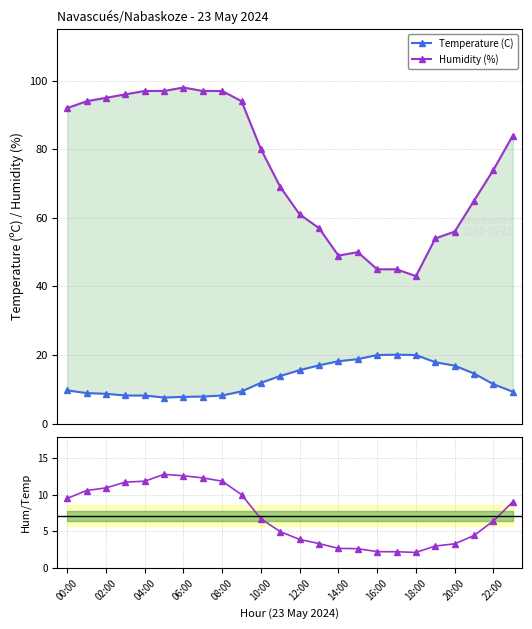

List the series in order of their peak value, lowest first.

Hum/Temp Ratio, Temperature (C), Humidity (%)